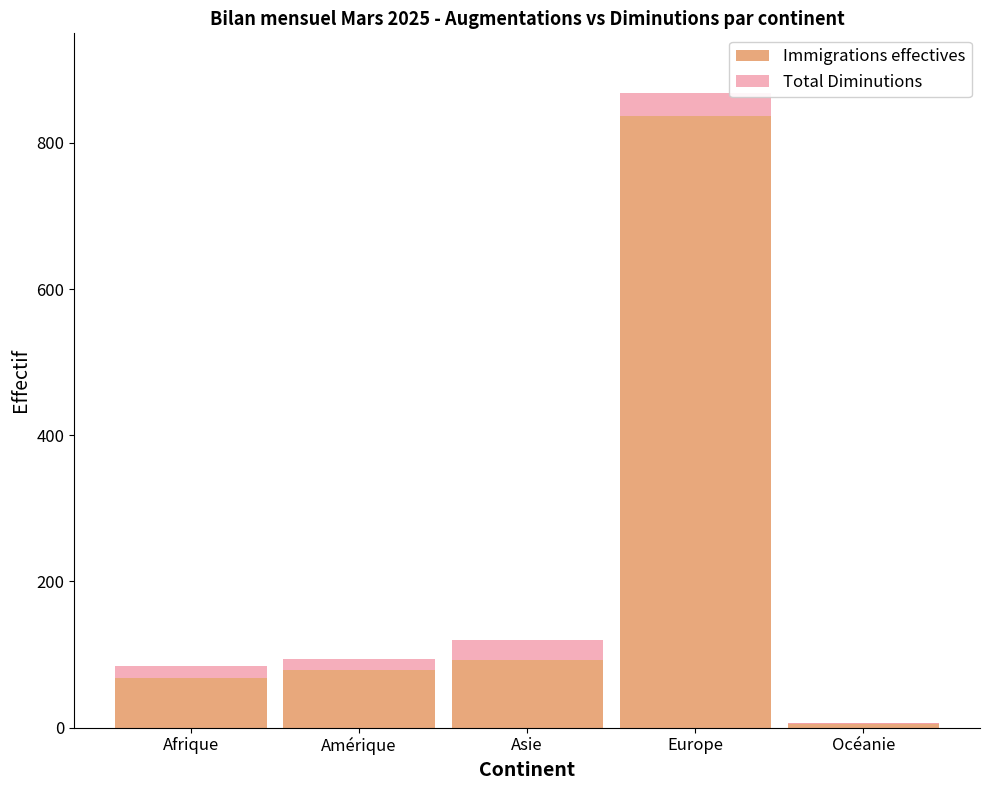

Rank the series by their average value, from lowest to highest.

Total Diminutions, Immigrations effectives